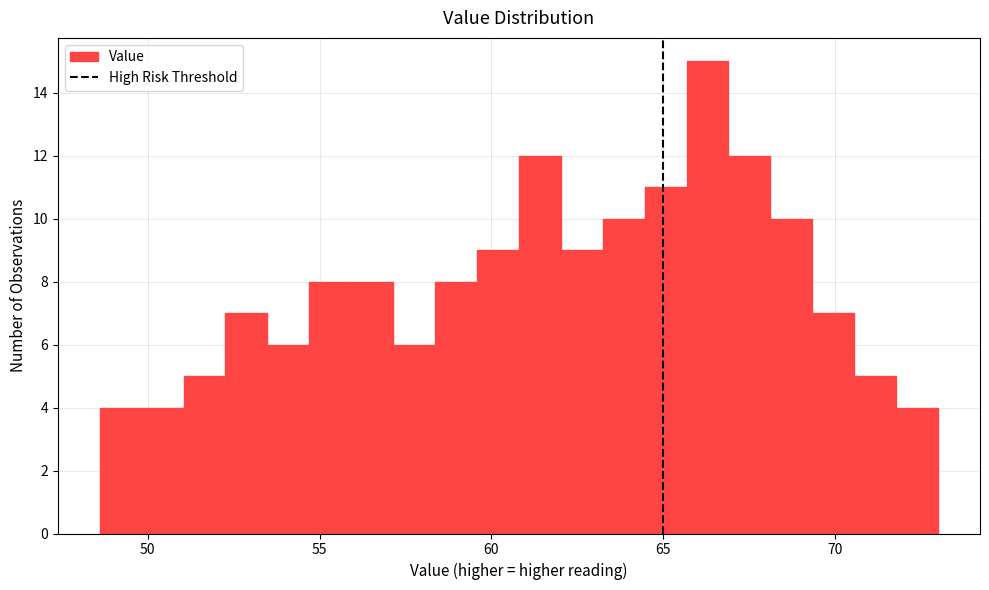

Around what value on the x-axis is the tallest bar? Give the approximate position of its centre, as read against the axis.

66.5